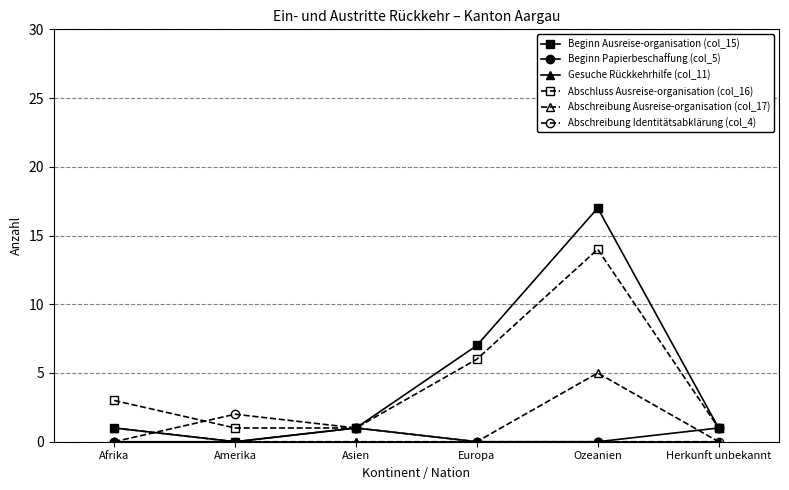

True or false: Beginn Ausreise-organisation (col_15) has a value of 0 at Herkunft unbekannt.

False